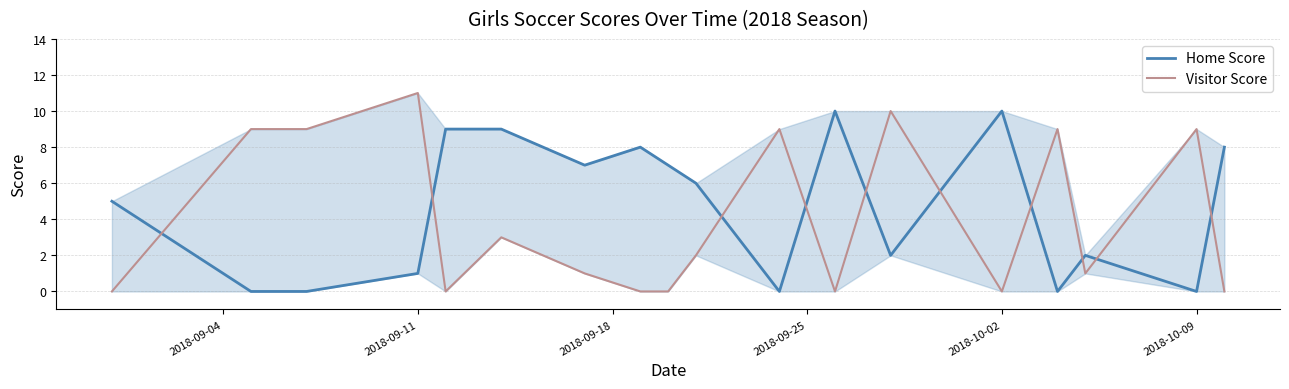

How many values in the Visitor Score series are below 2?

9